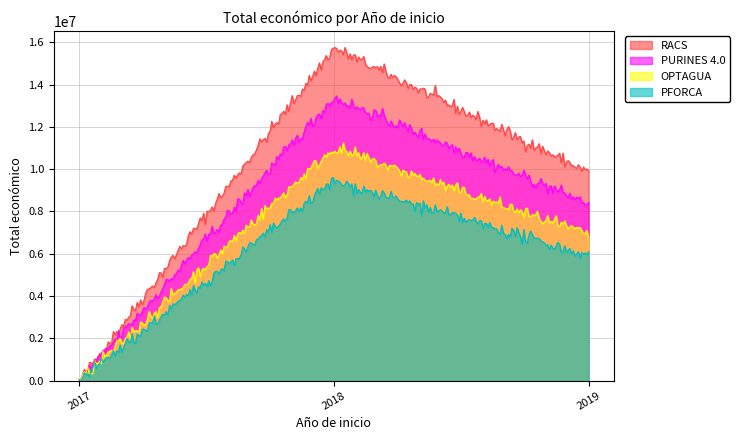

How many distinct data groups are displayed?

4